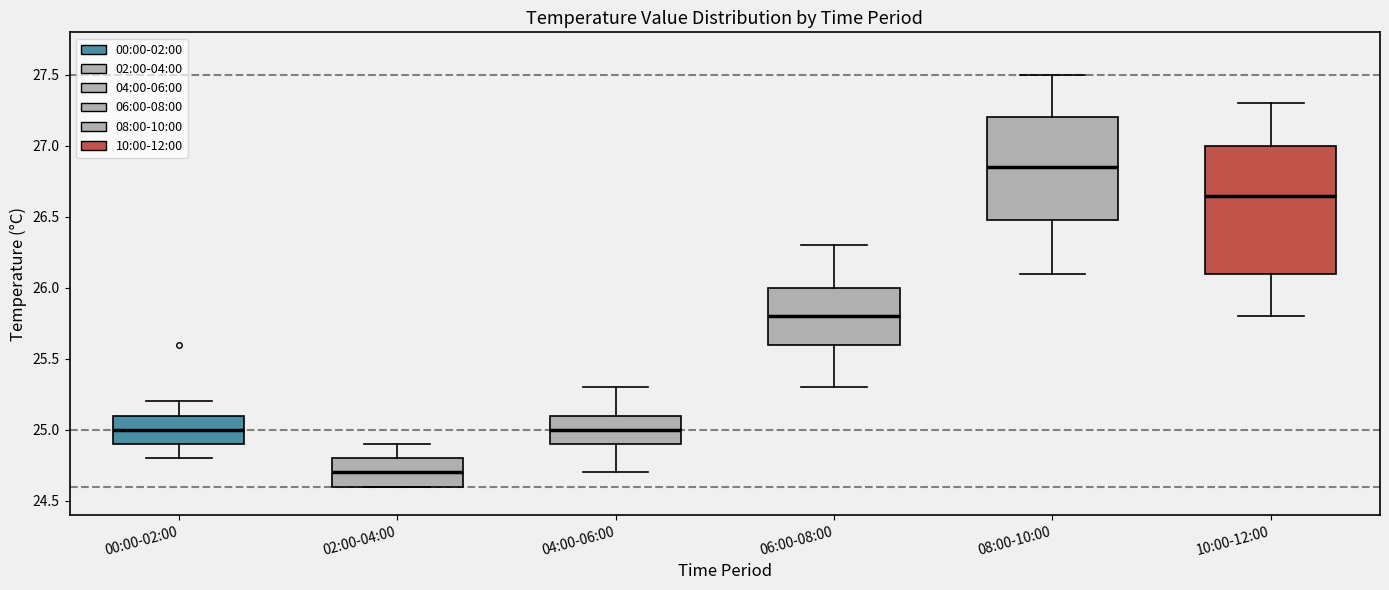

Where is the lower edge of the box for 08:00-10:00 on the y-axis? The values are not printed on the chart, so give them approximately, as read against the axis.

26.50